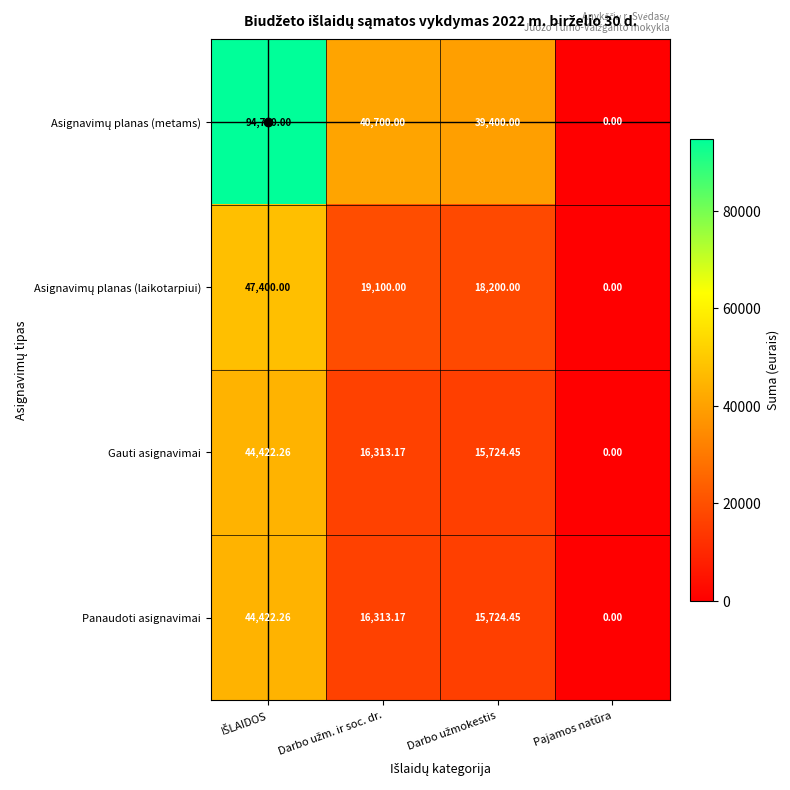

What is the maximum value shown in the chart?

94700.0